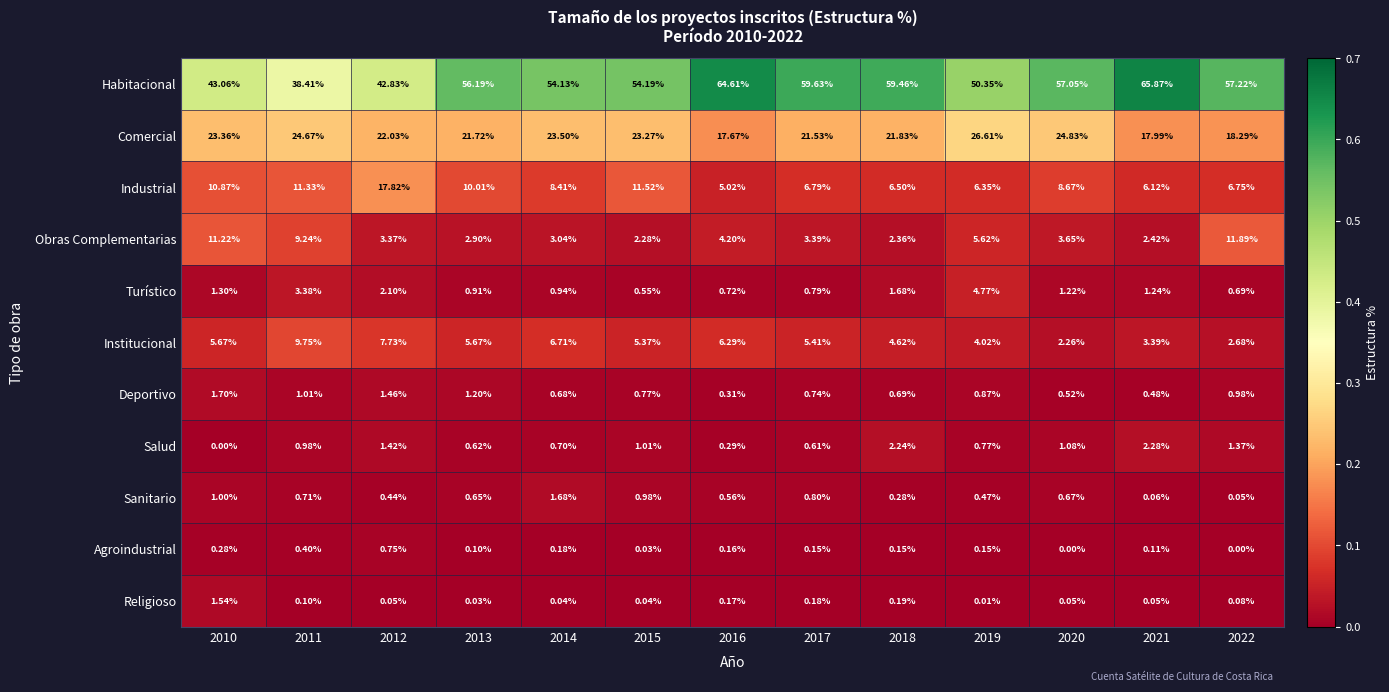

Which series has the largest total across all categories?

Habitacional